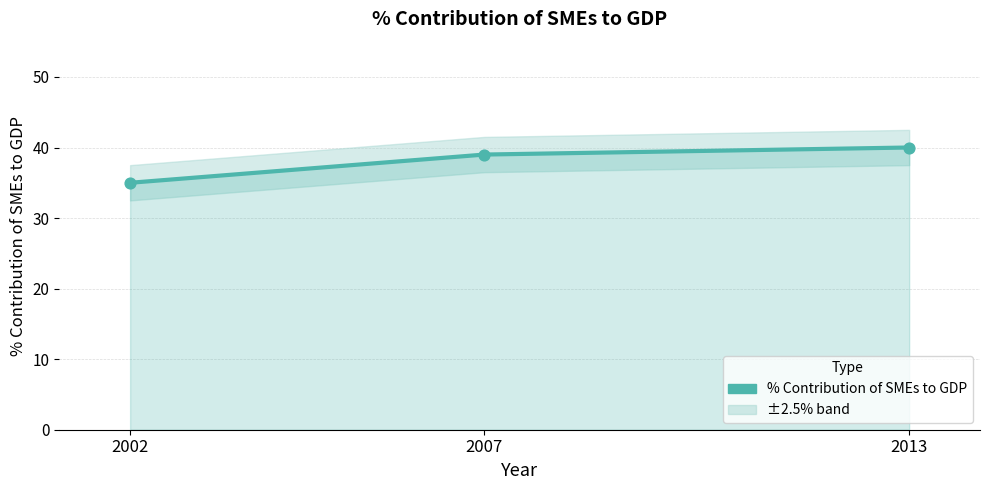

Approximately how many times larger is the value at 2007 compared to 2002?

1.1